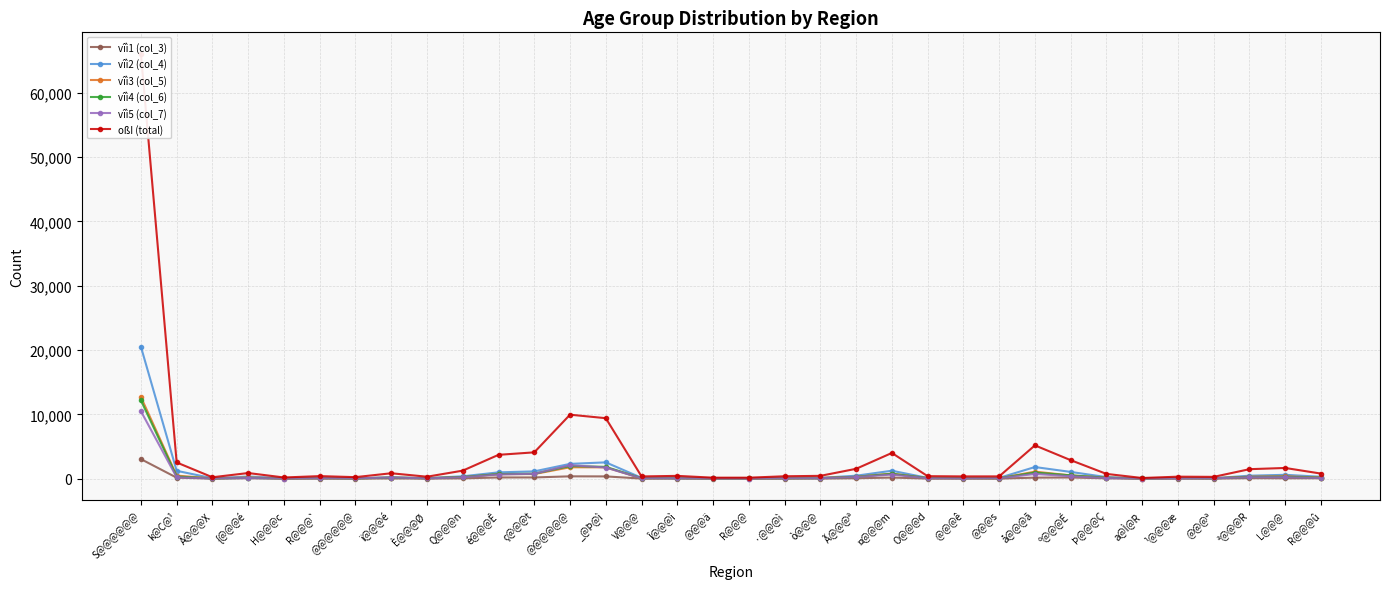

At which category is the sum across all series the highest?

S@@@@@@